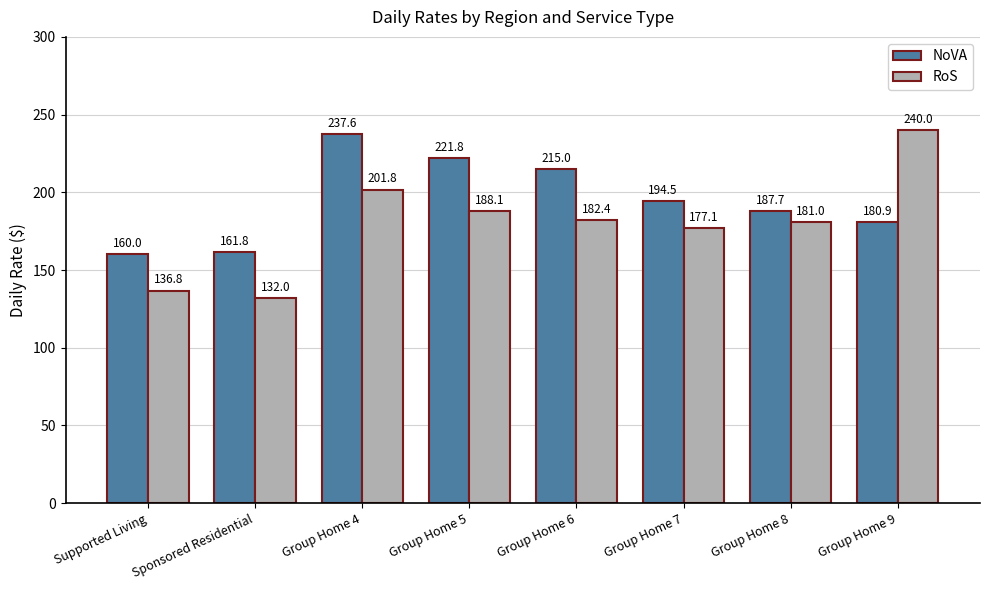

What are all the series names shown in the legend?

NoVA, RoS